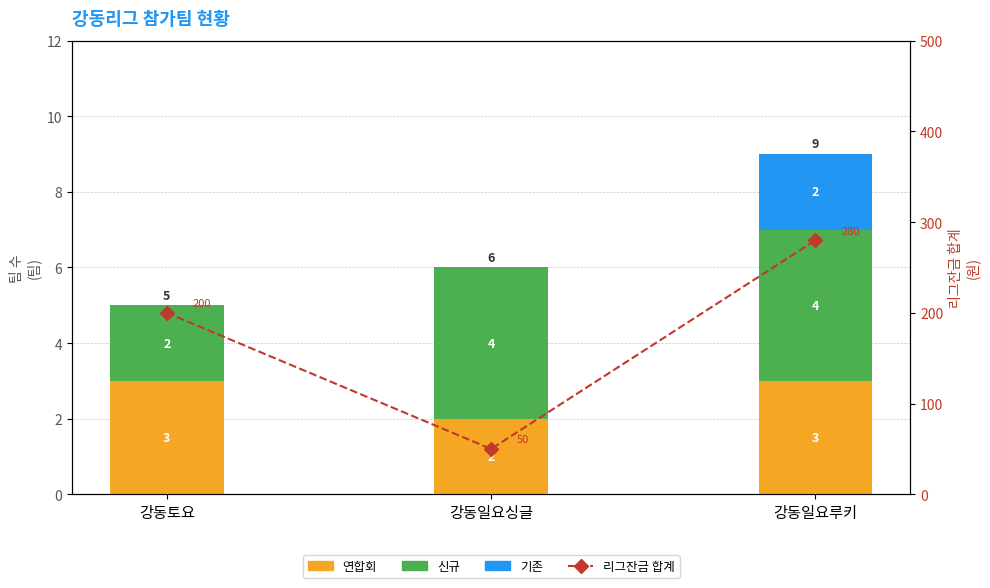

At which label is 연합회 closest to 2?

강동일요싱글